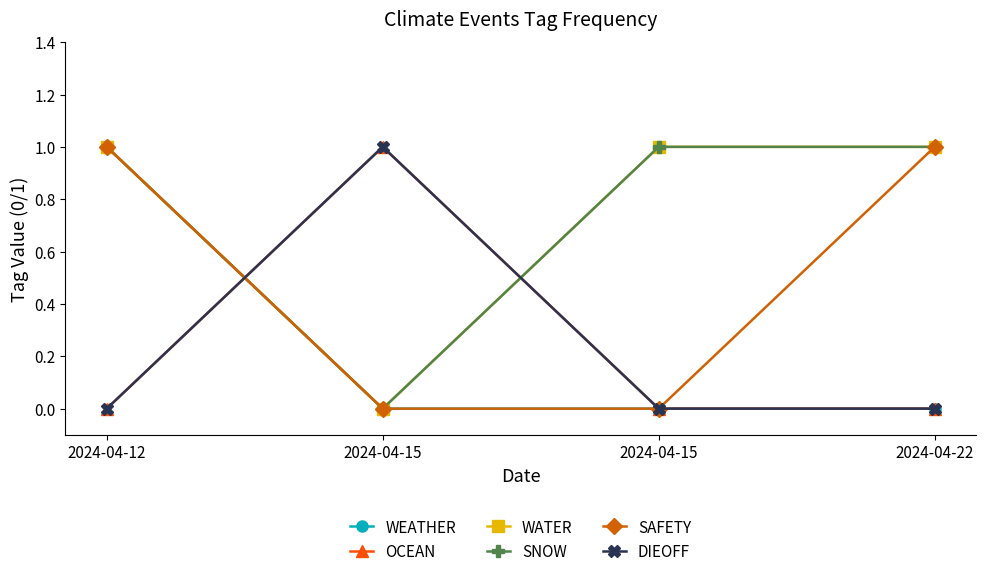

List the series in order of their peak value, lowest first.

WEATHER, OCEAN, WATER, SNOW, SAFETY, DIEOFF